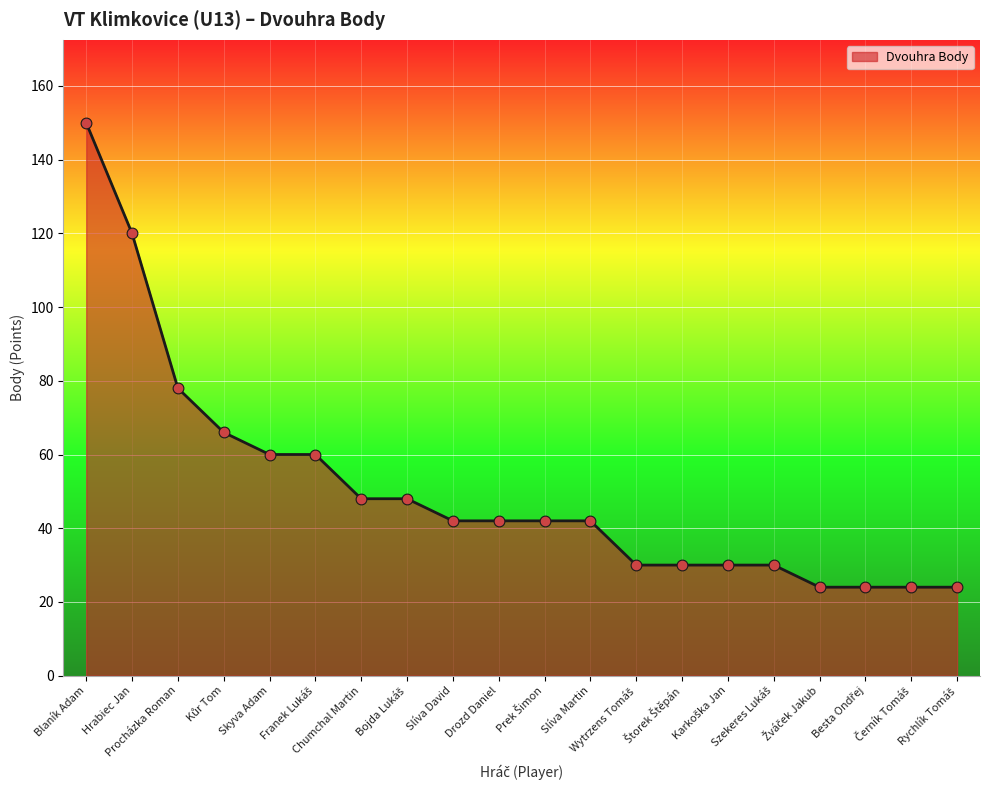

What is the maximum value shown in the chart?

150